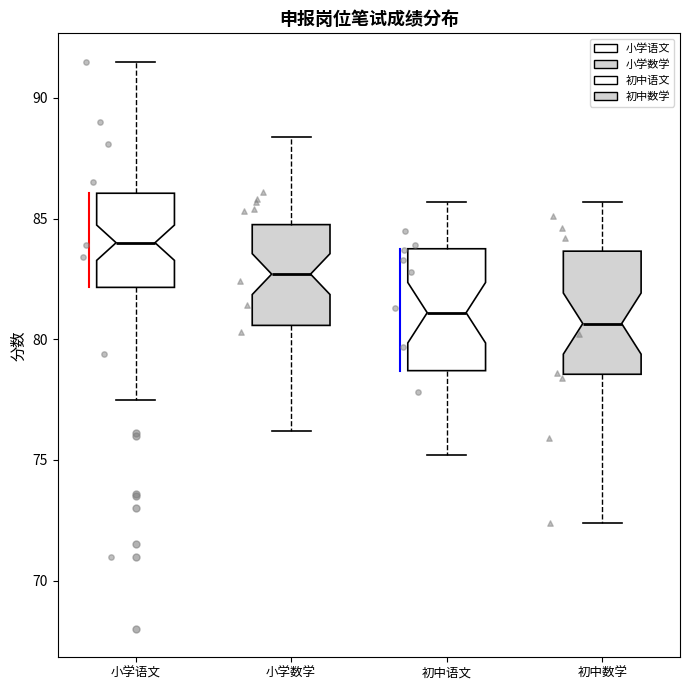

Reading left to right, transcribe this box plot: for each box, give where its median line is, the range the box spans, and where its two whiskers end, as read against the y-axis. The values are not printed on the chart, so give them approximately, as read against the axis.

小学语文: median 84.0, box 82.0 to 86.0, whiskers 77.5 to 91.5
小学数学: median 82.5, box 80.5 to 85.0, whiskers 76.0 to 88.5
初中语文: median 81.0, box 78.5 to 84.0, whiskers 75.0 to 85.5
初中数学: median 80.5, box 78.5 to 83.5, whiskers 72.5 to 85.5